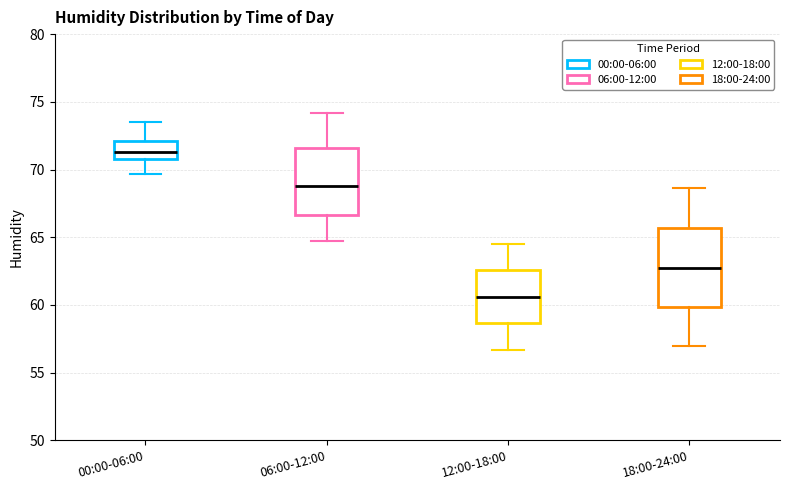

Reading left to right, transcribe this box plot: for each box, give where its median line is, the range the box spans, and where its two whiskers end, as read against the y-axis. The values are not printed on the chart, so give them approximately, as read against the axis.

00:00-06:00: median 71.5, box 71.0 to 72.0, whiskers 69.5 to 73.5
06:00-12:00: median 69.0, box 66.5 to 71.5, whiskers 64.5 to 74.0
12:00-18:00: median 60.5, box 58.5 to 62.5, whiskers 56.5 to 64.5
18:00-24:00: median 63.0, box 60.0 to 65.5, whiskers 57.0 to 68.5